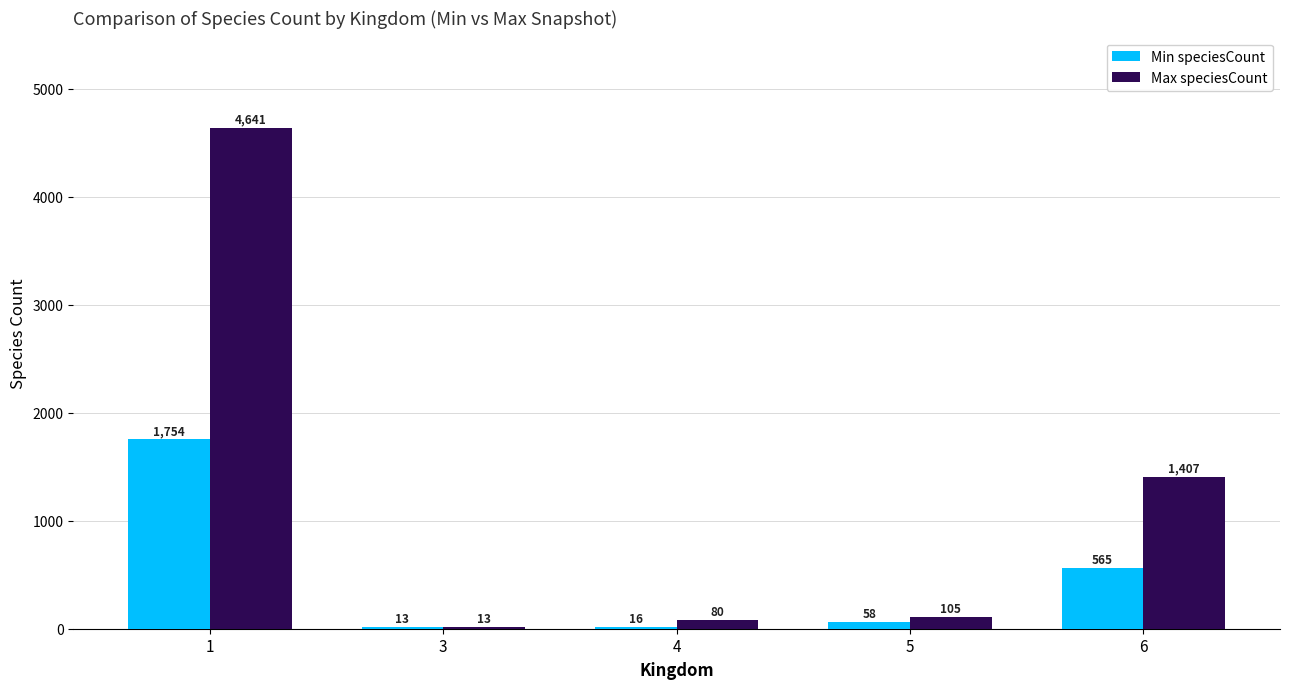

Are the bars grouped side by side (vs. stacked)?

Yes